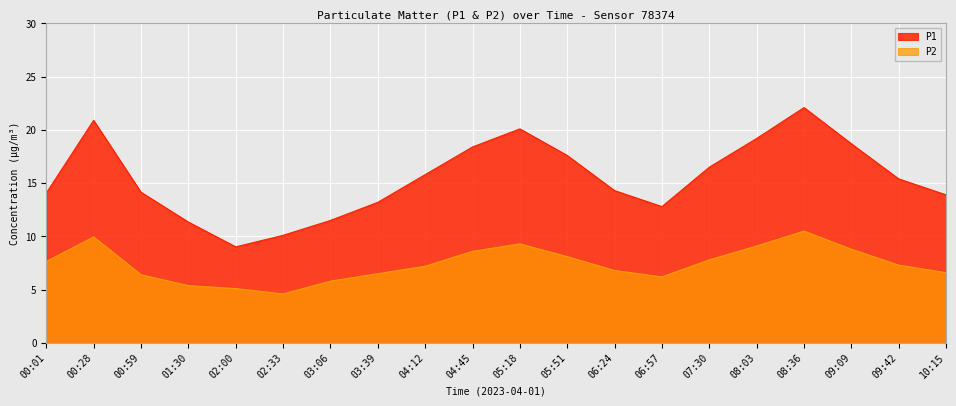

True or false: P1 and P2 cross at least once.

False